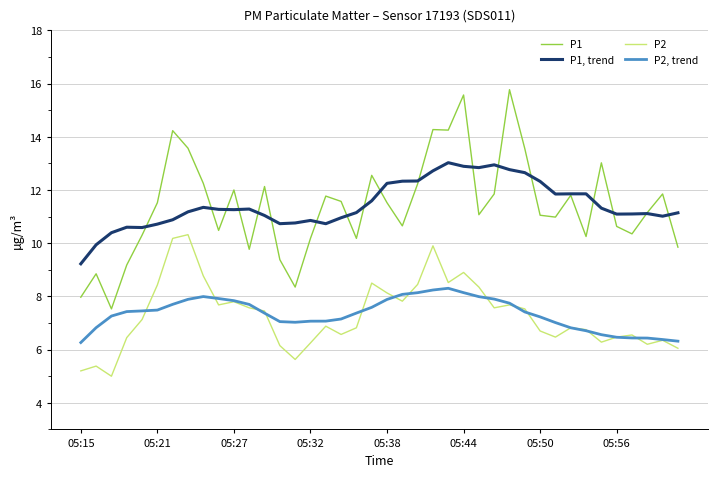

True or false: P1 and P2 intersect in this chart.

False